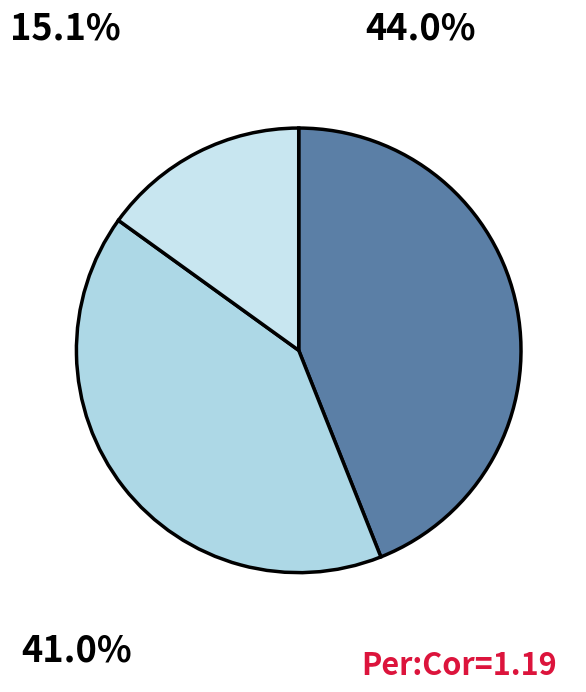

How many segments does this pie chart have?

3